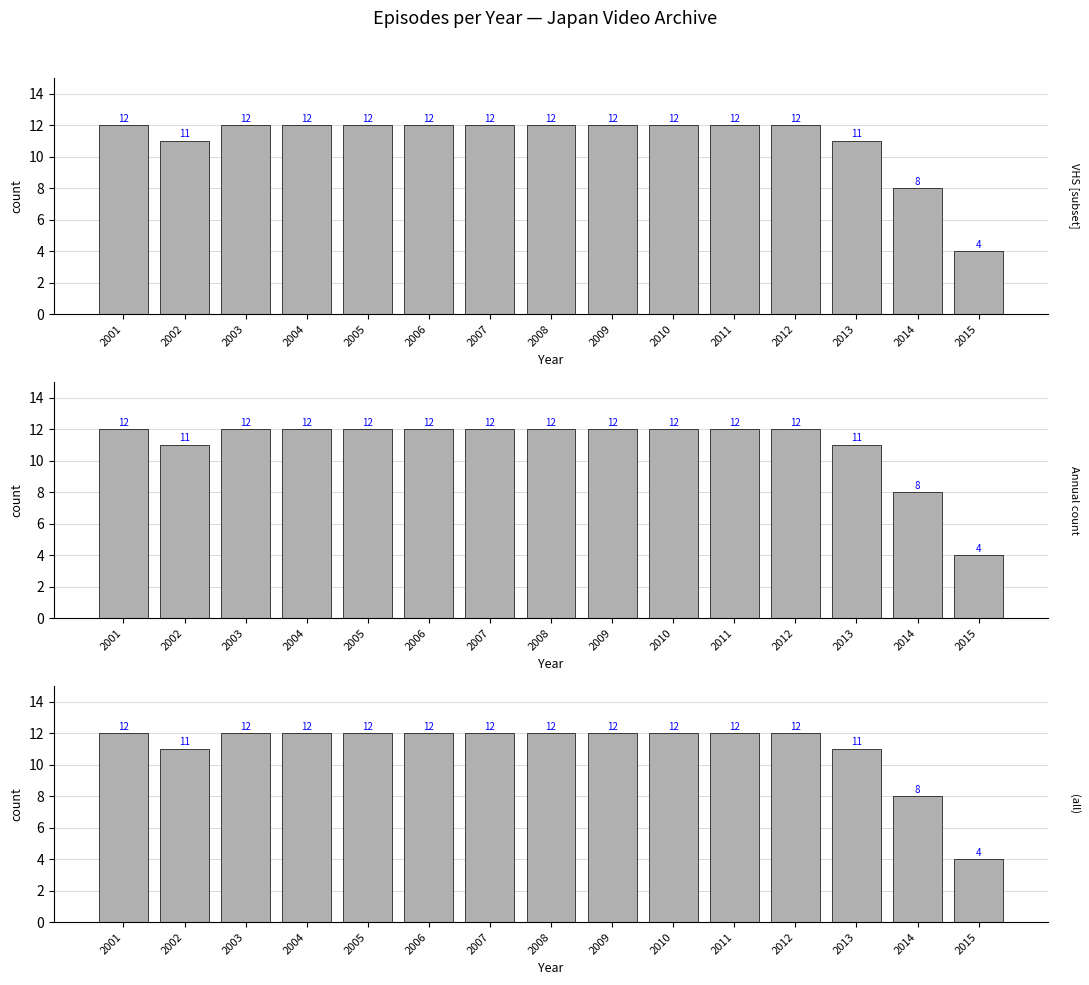

Is the value of Annual count at 2013 greater than the value of VHS [subset] at 2010?

No